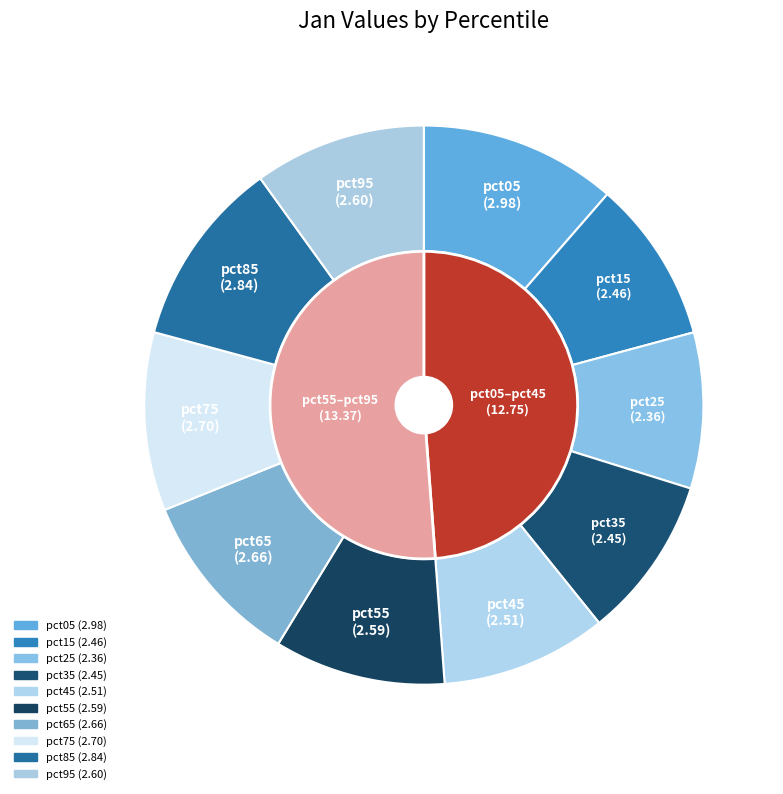

Count the number of slices in the pie.

10